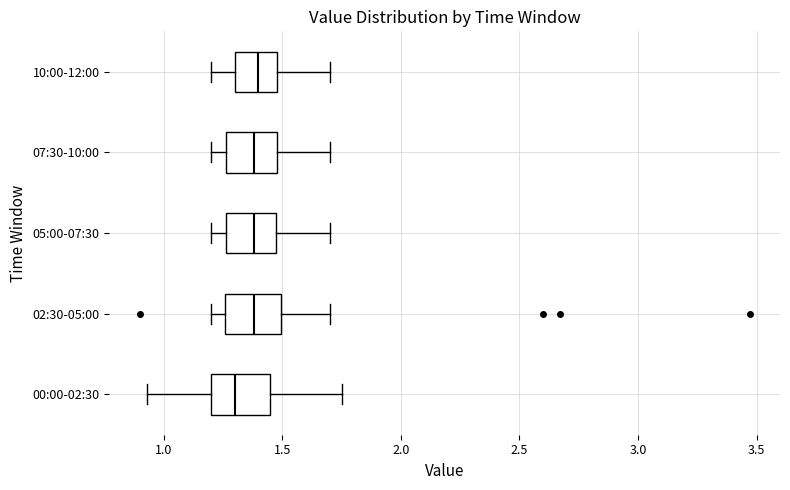

Where does the left whisker of the box for 05:00-07:30 end on the x-axis? The values are not printed on the chart, so give them approximately, as read against the axis.

1.20